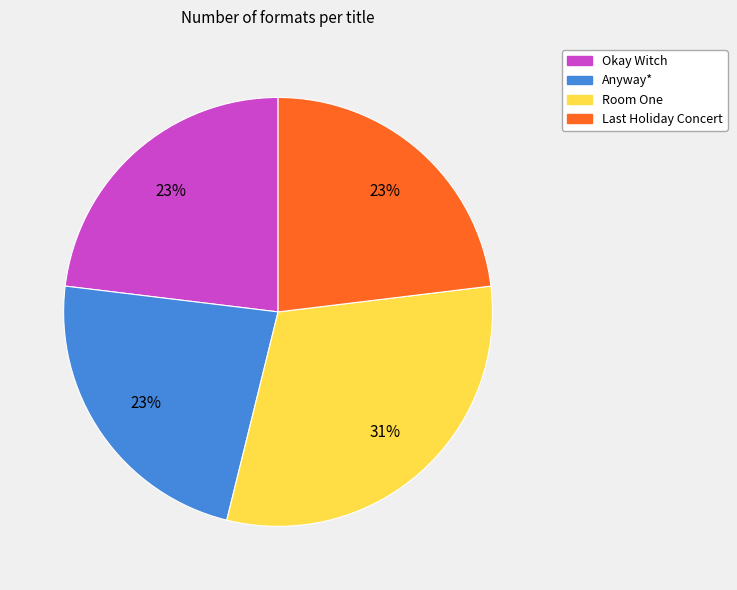

What is the largest slice in the pie chart?

Room One